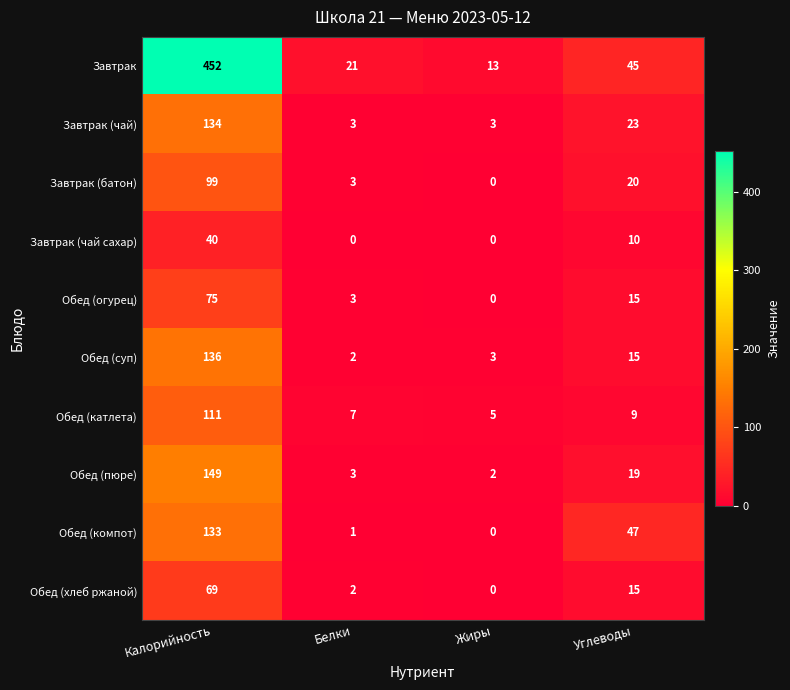

Where is Завтрак (чай сахар) nearest to the value 20?

Углеводы